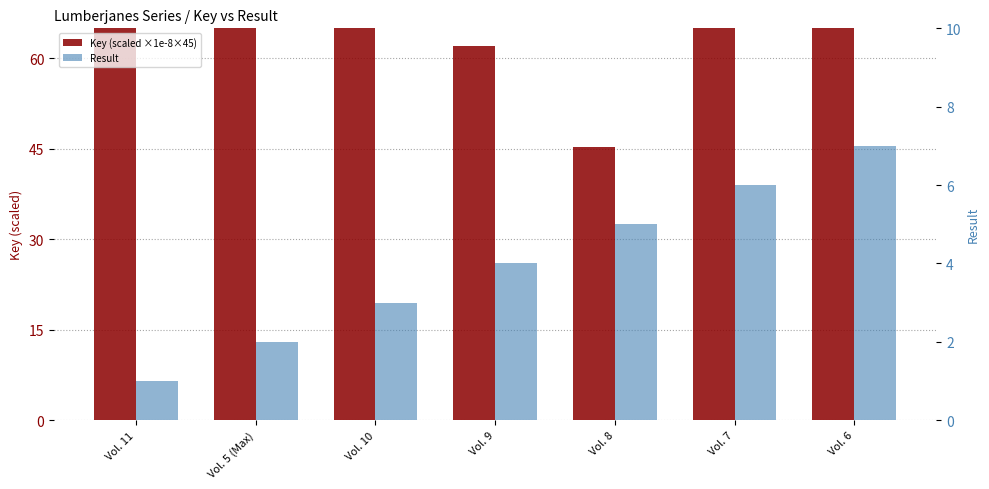

What is the sum of the Key (scaled ×1e-8×45) values at Vol. 11 and Vol. 6?

1020.6